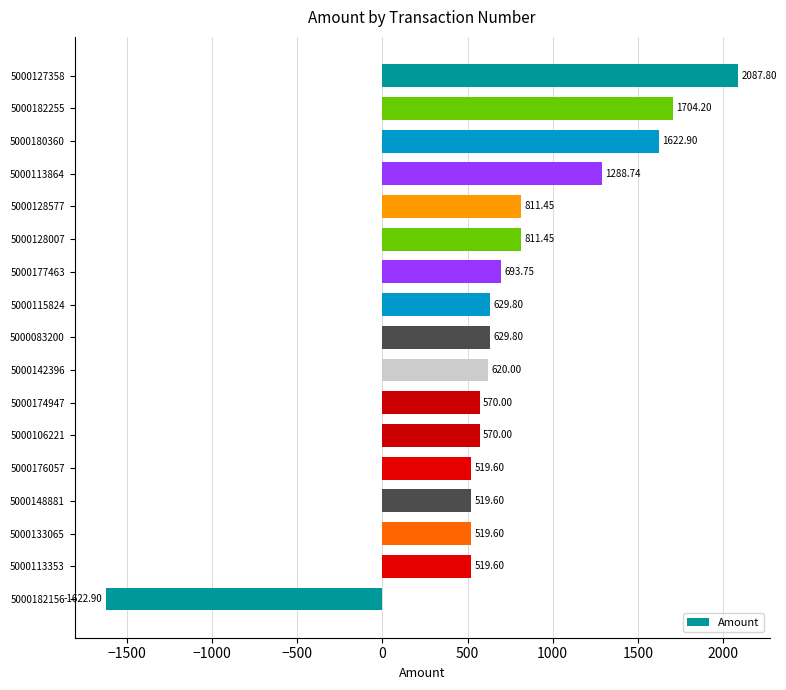

Which has a higher value, 5000182156 or 5000083200?

5000083200